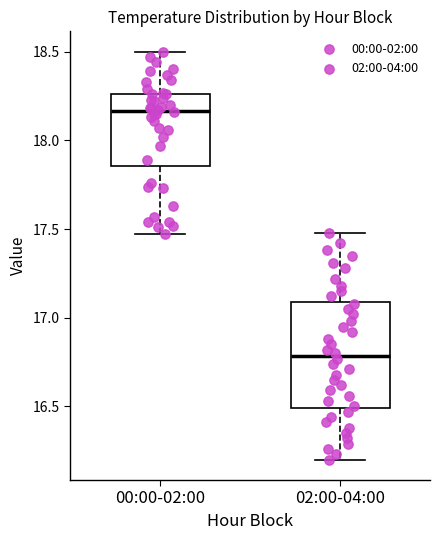

Reading left to right, read every box against the y-axis: the position of its median line, the range the box covers, and the ends of its whiskers. The values are not printed on the chart, so give them approximately, as read against the axis.

00:00-02:00: median 18.15, box 17.85 to 18.25, whiskers 17.45 to 18.50
02:00-04:00: median 16.80, box 16.50 to 17.10, whiskers 16.20 to 17.50